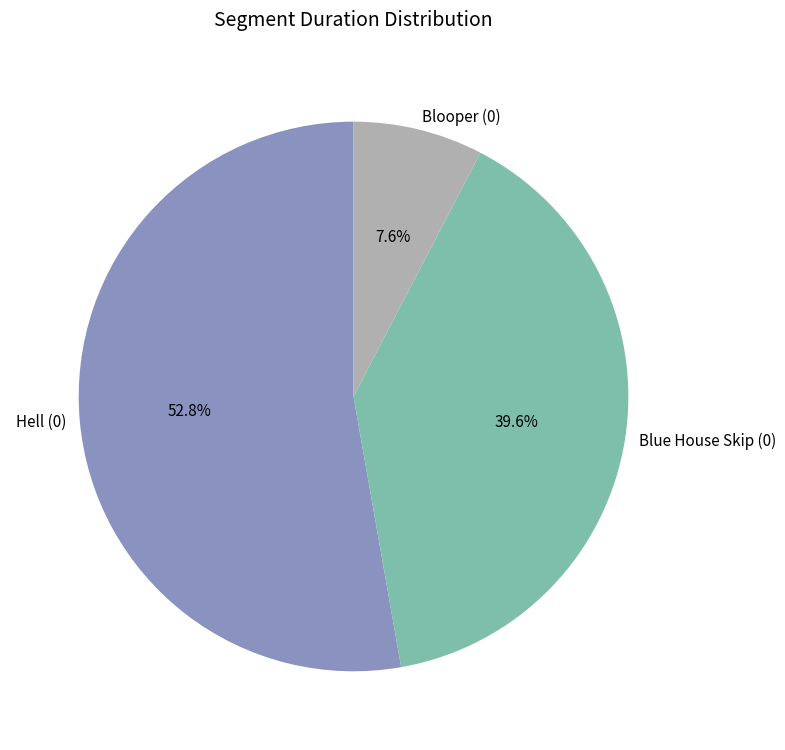

What portion of the pie excludes Blue House Skip (0)?

60.4%